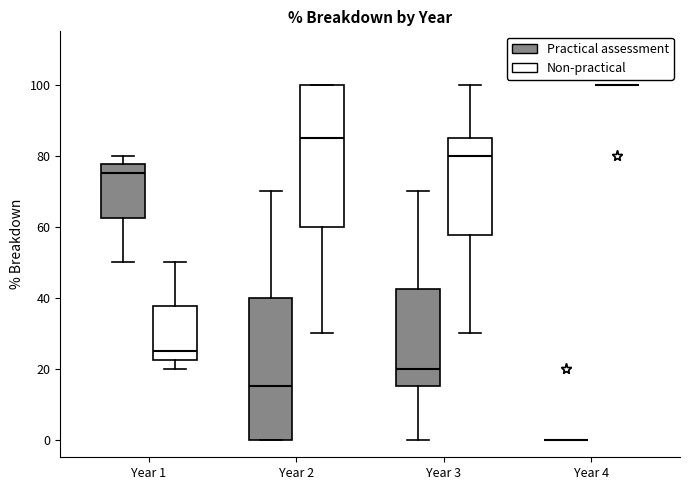

Reading left to right, transcribe this box plot: for each box, give where its median line is, the range the box spans, and where its two whiskers end, as read against the y-axis. The values are not printed on the chart, so give them approximately, as read against the axis.

Year 1 (Practical assessment): median 76, box 62 to 78, whiskers 50 to 80
Year 1 (Non-practical): median 26, box 22 to 38, whiskers 20 to 50
Year 2 (Practical assessment): median 16, box 0 to 40, whiskers 0 to 70
Year 2 (Non-practical): median 86, box 60 to 100, whiskers 30 to 100
Year 3 (Practical assessment): median 20, box 16 to 42, whiskers 0 to 70
Year 3 (Non-practical): median 80, box 58 to 86, whiskers 30 to 100
Year 4 (Practical assessment): box collapsed to a line at 0, whiskers 0 to 0
Year 4 (Non-practical): box collapsed to a line at 100, whiskers 100 to 100